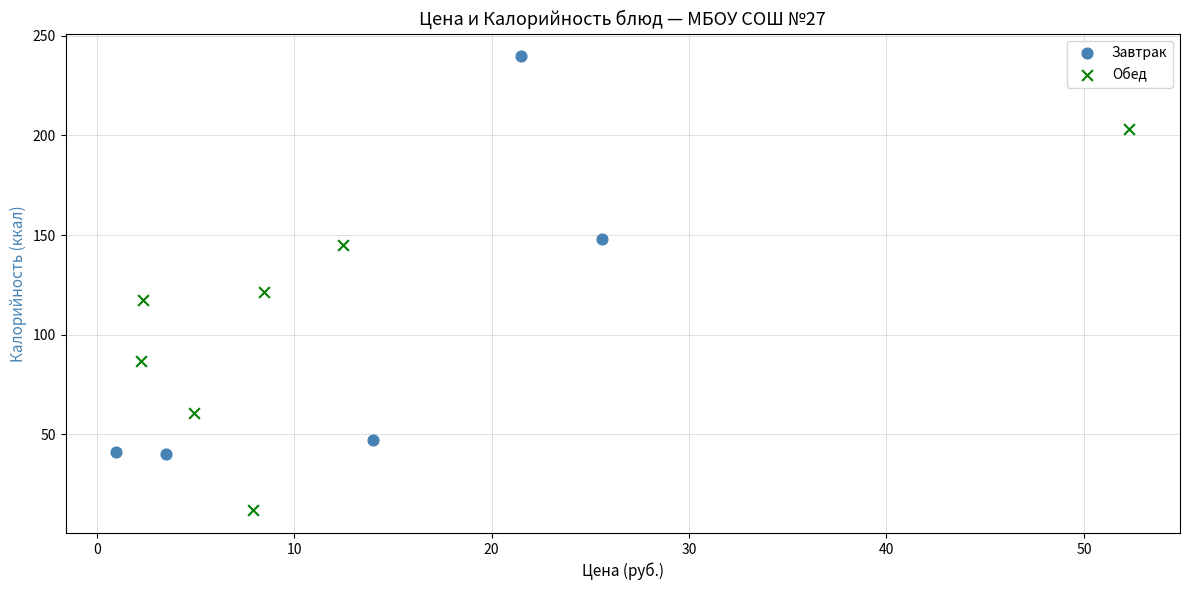

Which series reaches the maximum Y coordinate?

Завтрак